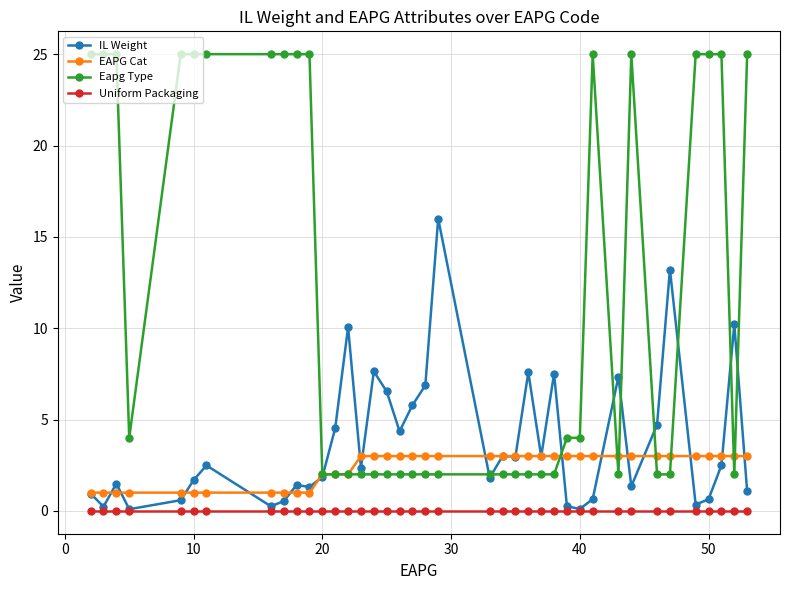

True or false: Uniform Packaging and EAPG Cat intersect in this chart.

False